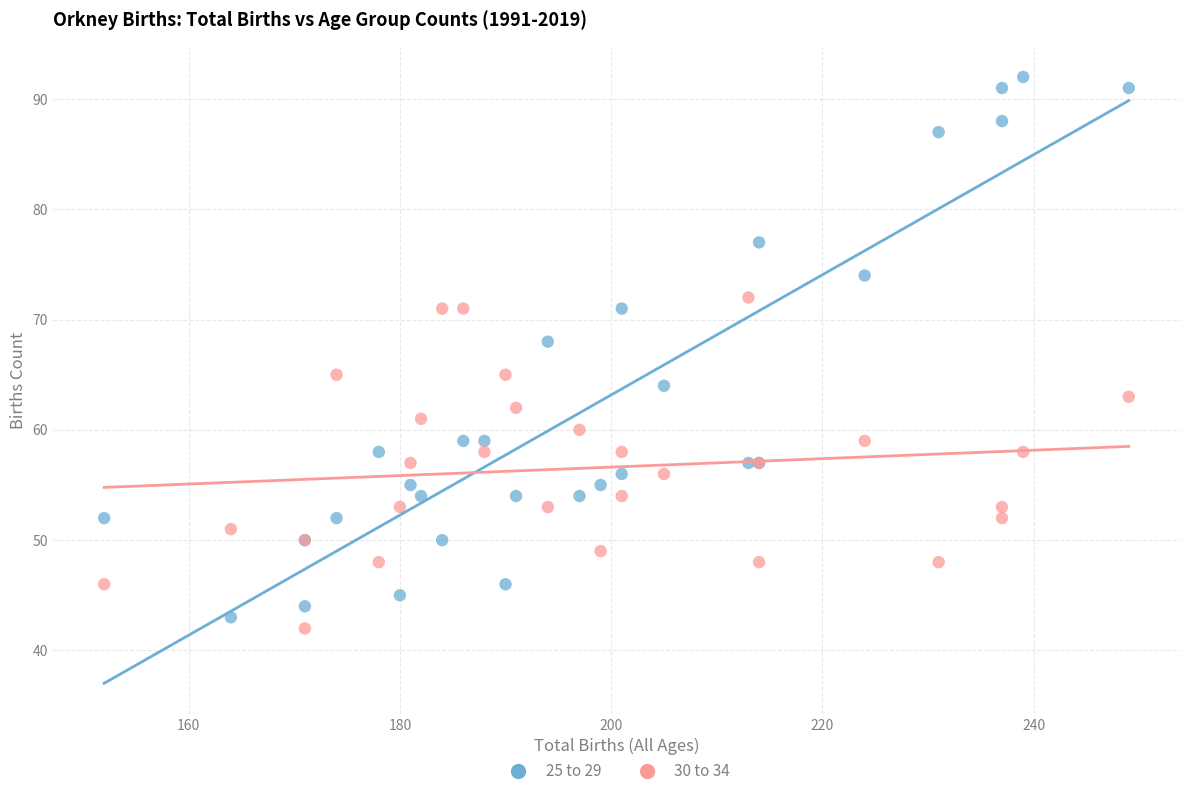

Which series reaches the maximum Y coordinate?

25 to 29